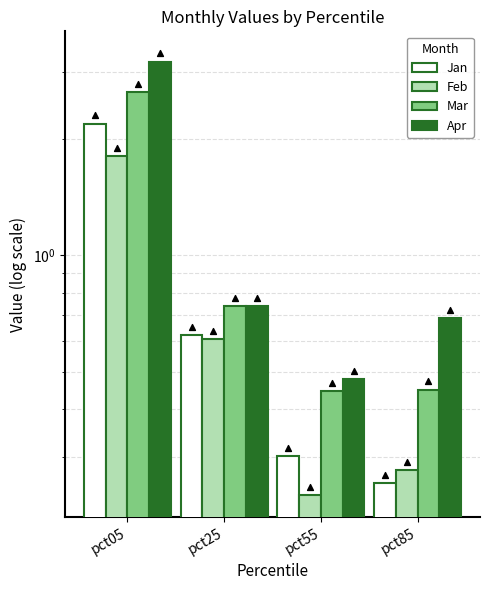

At how many categories does at least one series exceed 1?

1